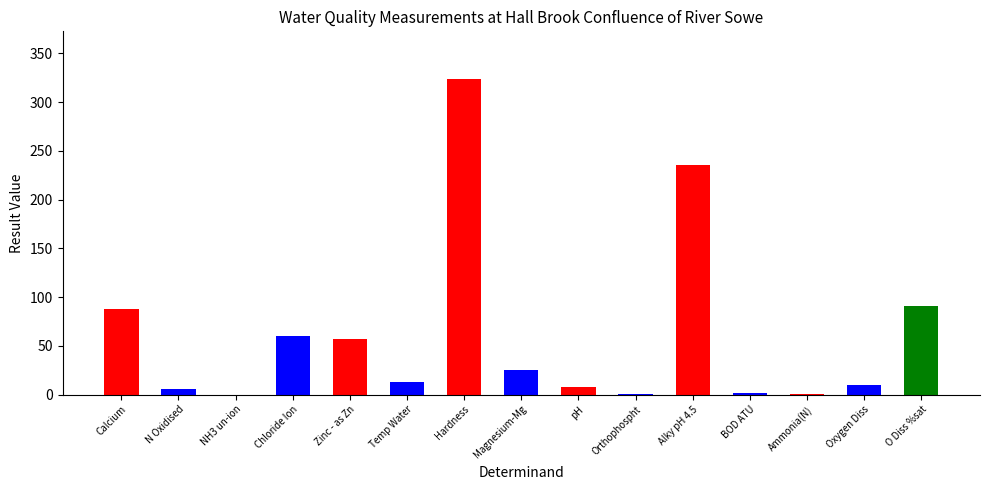

What is the difference between the maximum and minimum values?

324.0